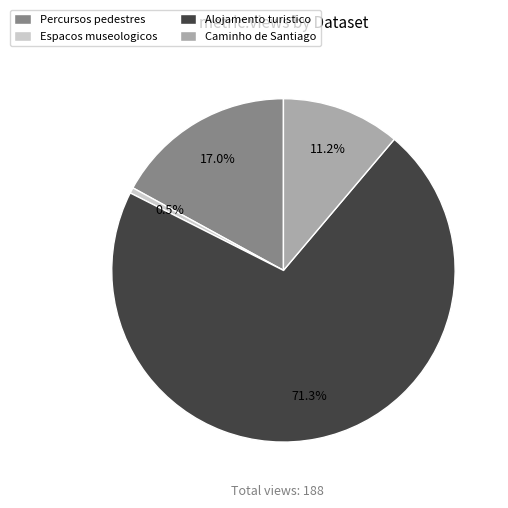

To the nearest percent, what portion does Percursos pedestres represent?

17%